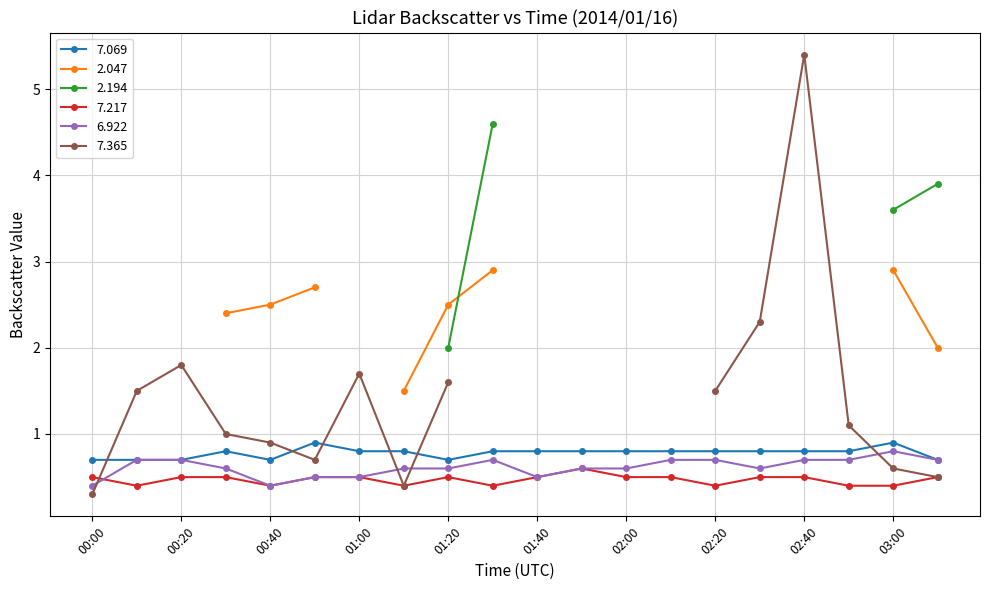

Which has a higher value, 02:30 or 00:30?

02:30